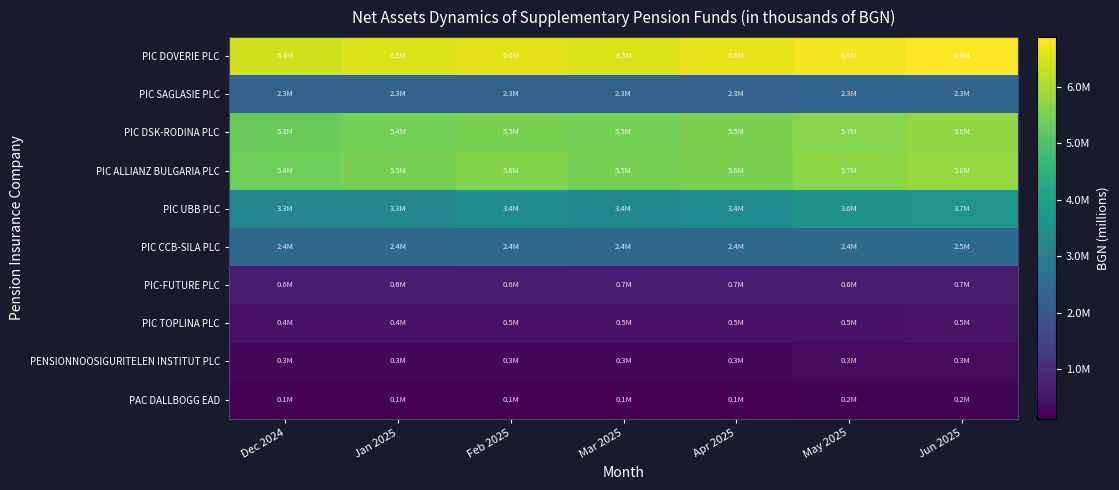

Between Dec 2024 and Feb 2025, which series saw the biggest shift?

PIC DOVERIE PLC